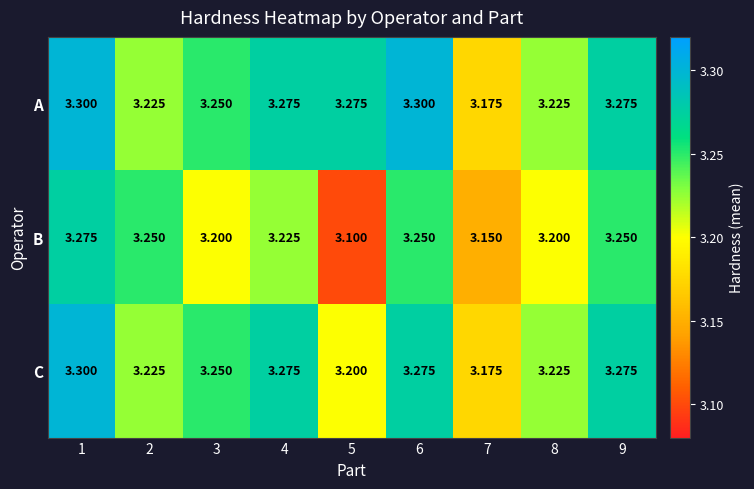

Which series has the widest spread of values?

B